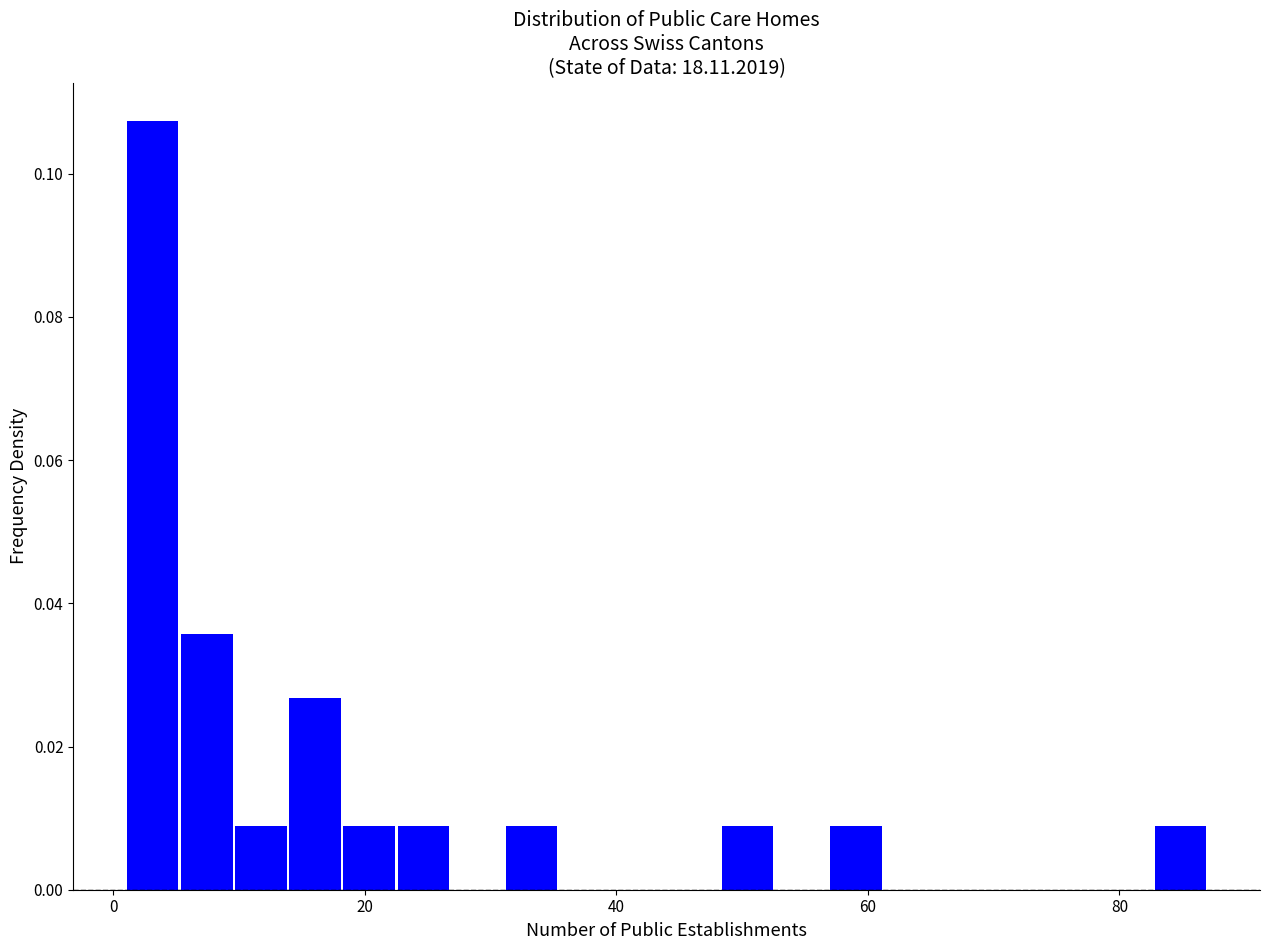

Read against the x-axis, roughly where is the centre of the tallest bar?

4